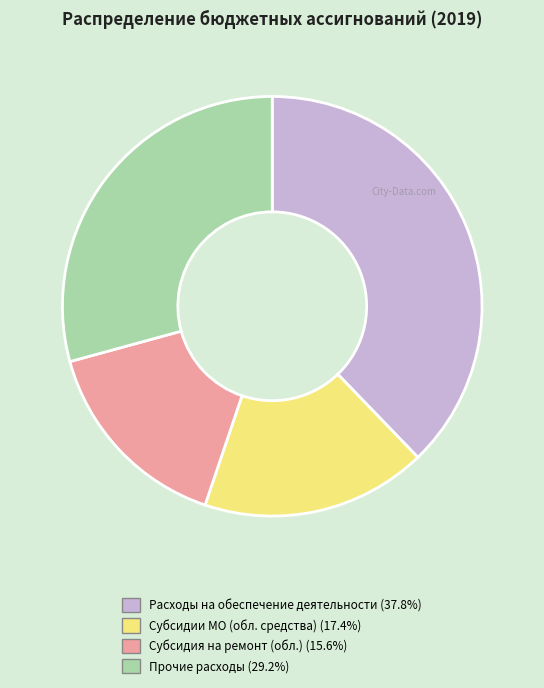

How many segments does this pie chart have?

4